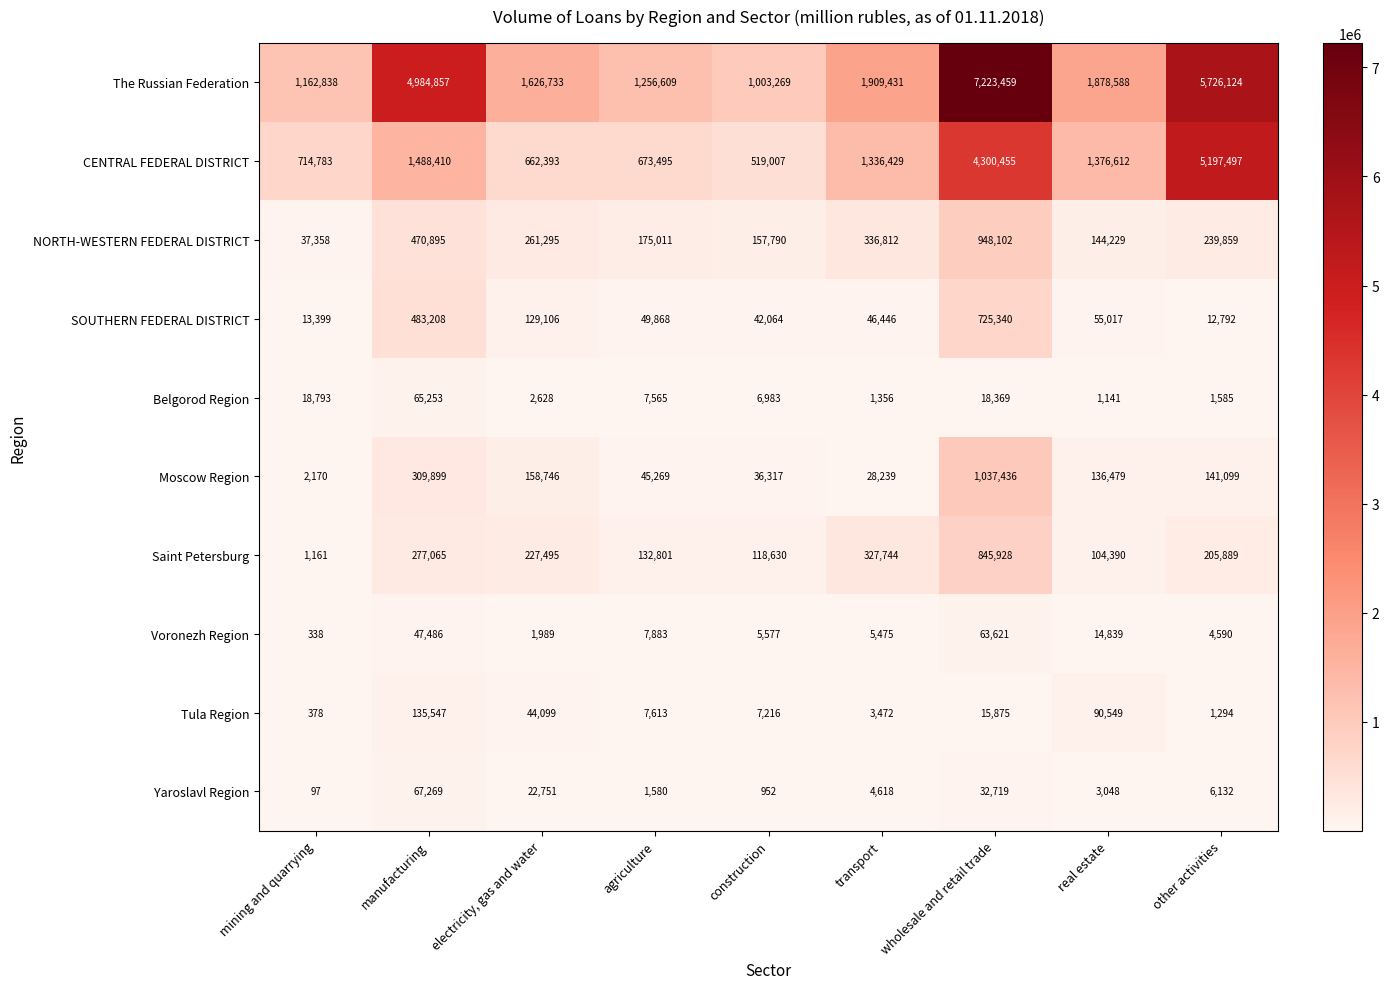

Count the number of categories in the chart.

9